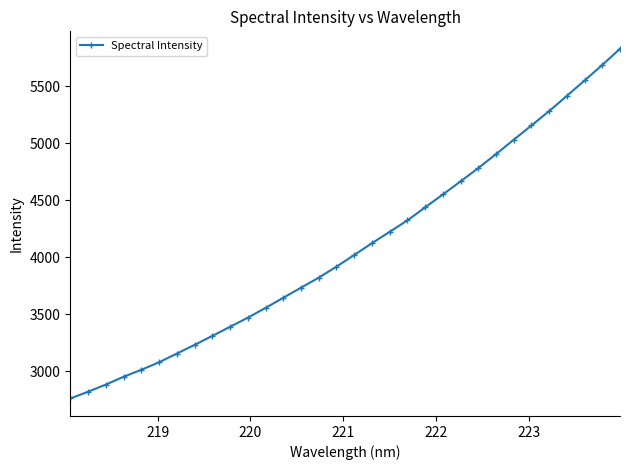

What is the minimum value shown in the chart?

2762.4